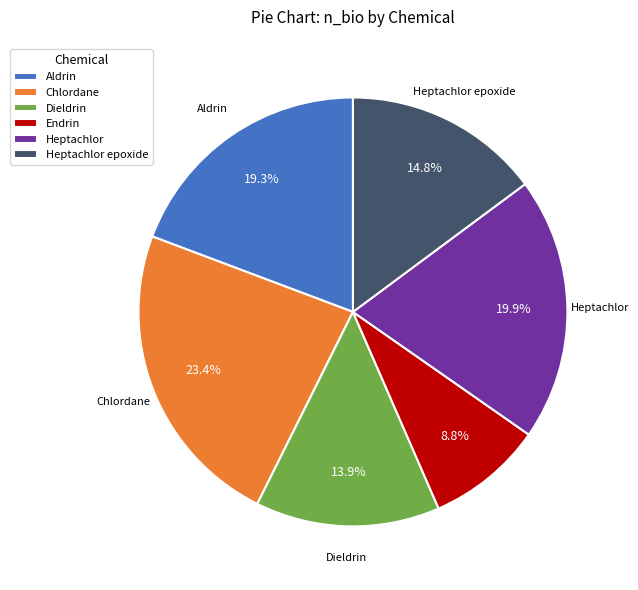

To the nearest percent, what portion does Endrin represent?

9%